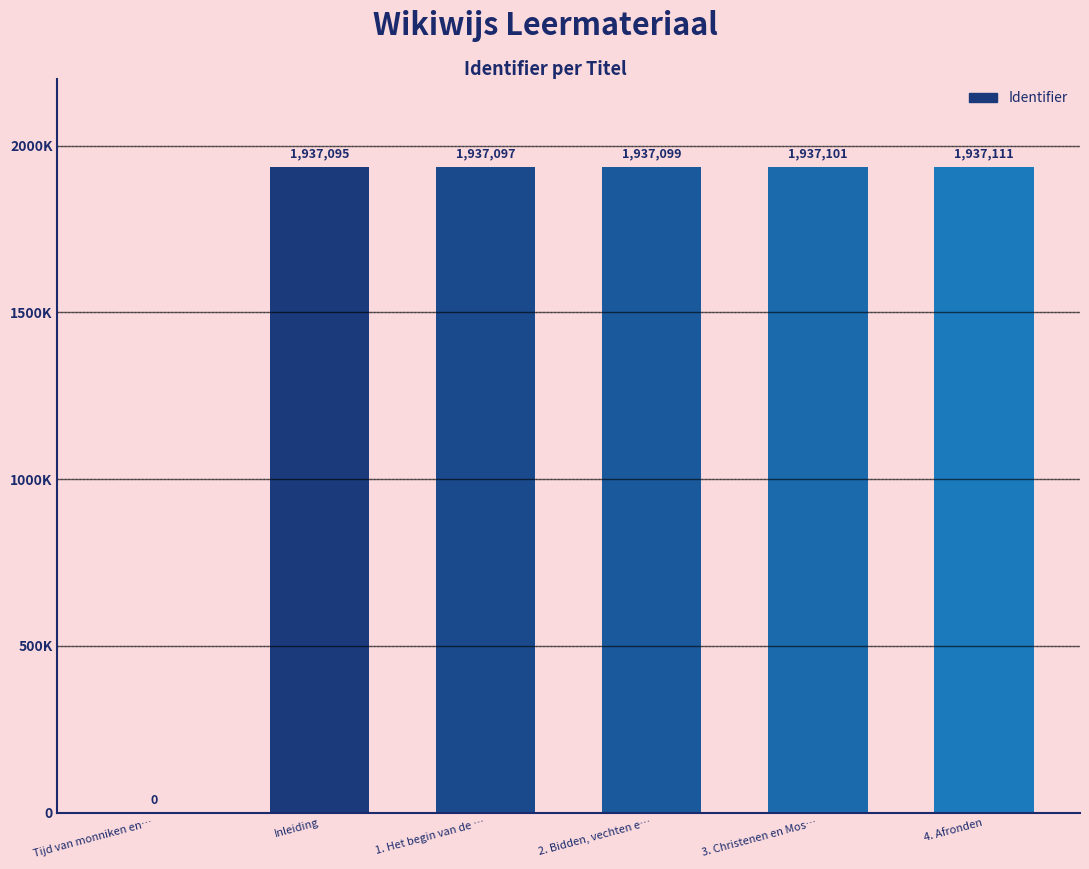

Rank the categories by value from lowest to highest.

Tijd van monniken en…, Inleiding, 1. Het begin van de …, 2. Bidden, vechten e…, 3. Christenen en Mos…, 4. Afronden